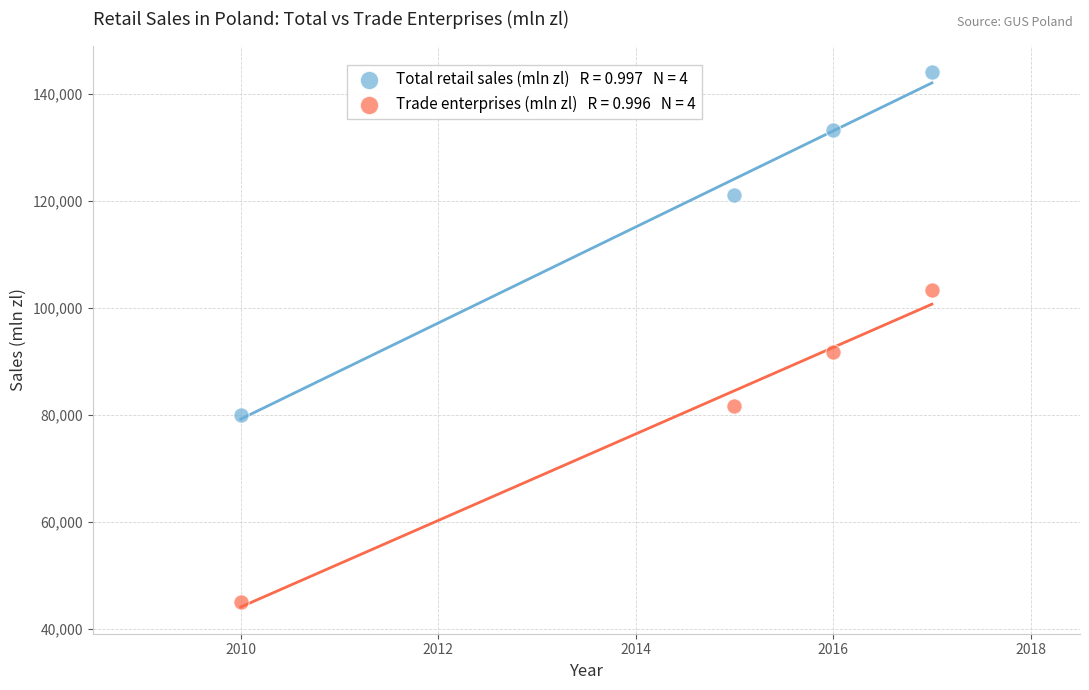

Across all data points, what is the range of X values (max minus min)?

7.0